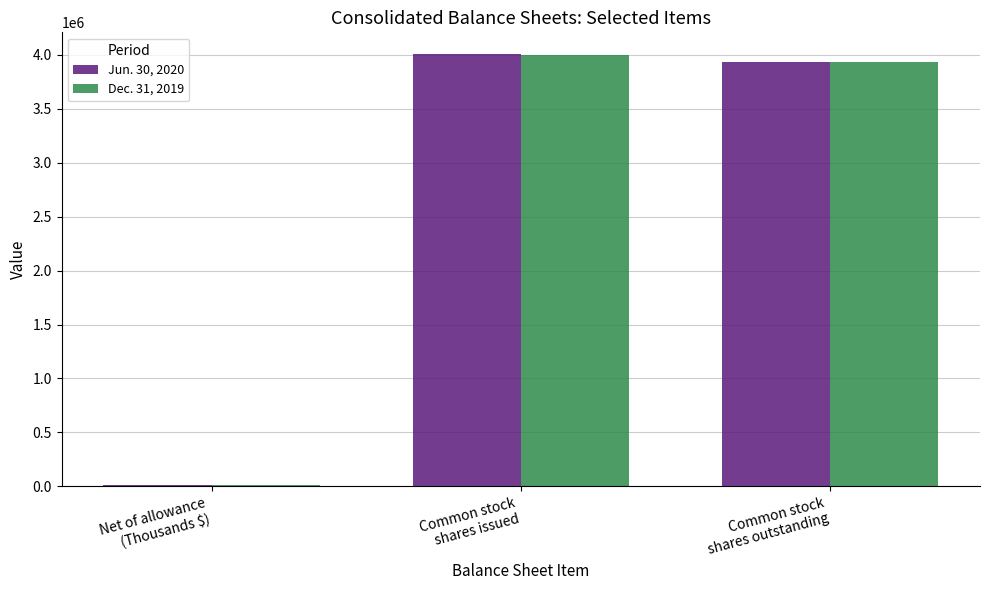

What is the highest value of the Jun. 30, 2020 series?

4009582